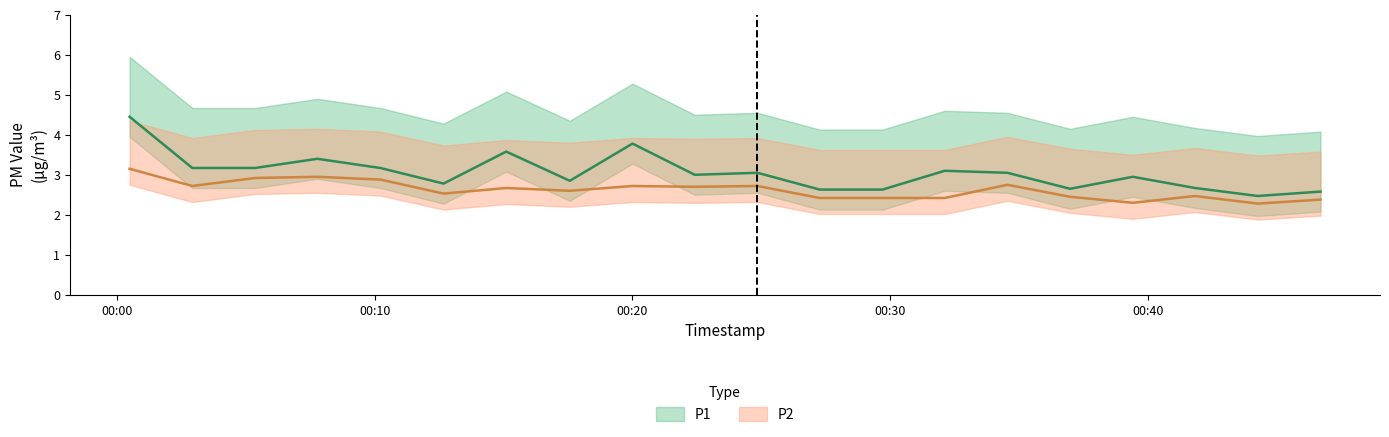

Reading right to left, transcribe all the data shown in this chart.

P1: 2.6	2.5	2.7	3.0	2.6	3.0	3.1	2.6	2.6	3.0	3.0	3.8	2.9	3.6	2.8	3.2	3.4	3.2	3.2	4.5
P2: 2.4	2.3	2.5	2.3	2.5	2.8	2.4	2.4	2.4	2.7	2.7	2.7	2.6	2.7	2.5	2.9	3.0	2.9	2.7	3.1